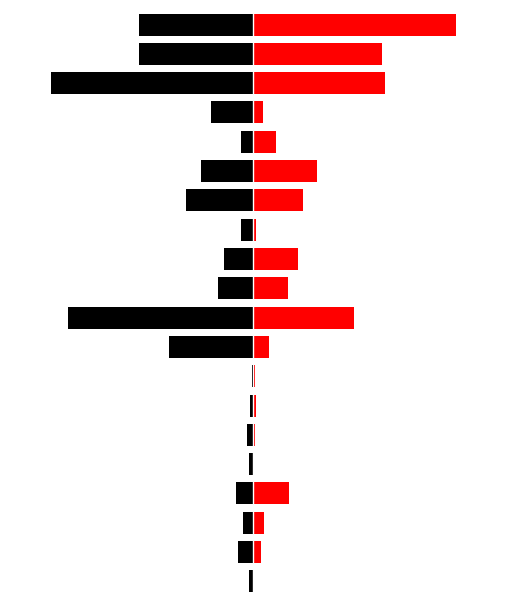

Does the chart contain stacked bars?

No